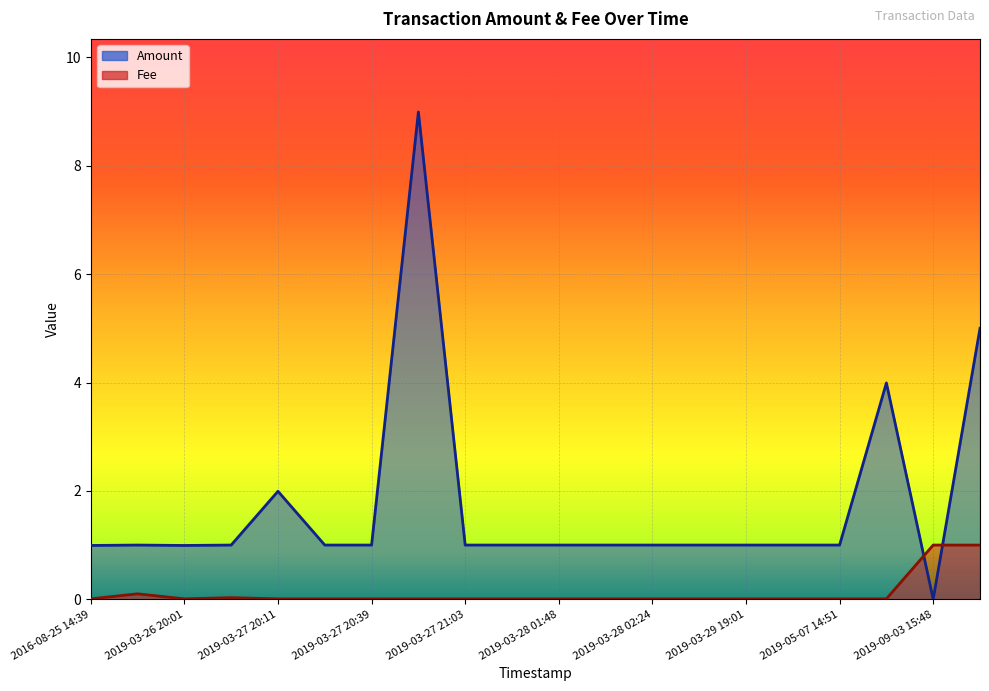

What is the label of the 10th point from the right?

2019-03-28 01:48